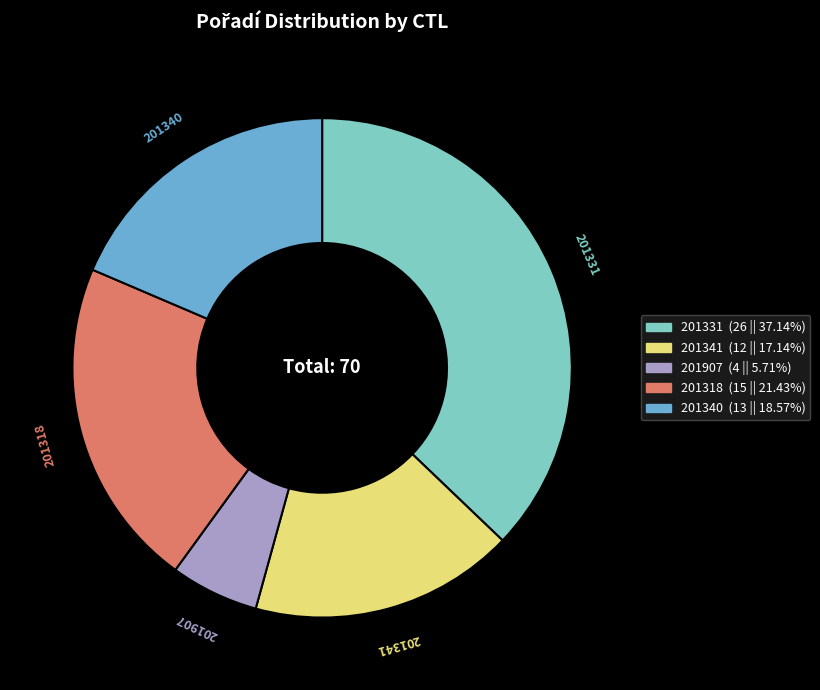

Approximately how many times larger is the value at 201318 compared to 201340?

1.2